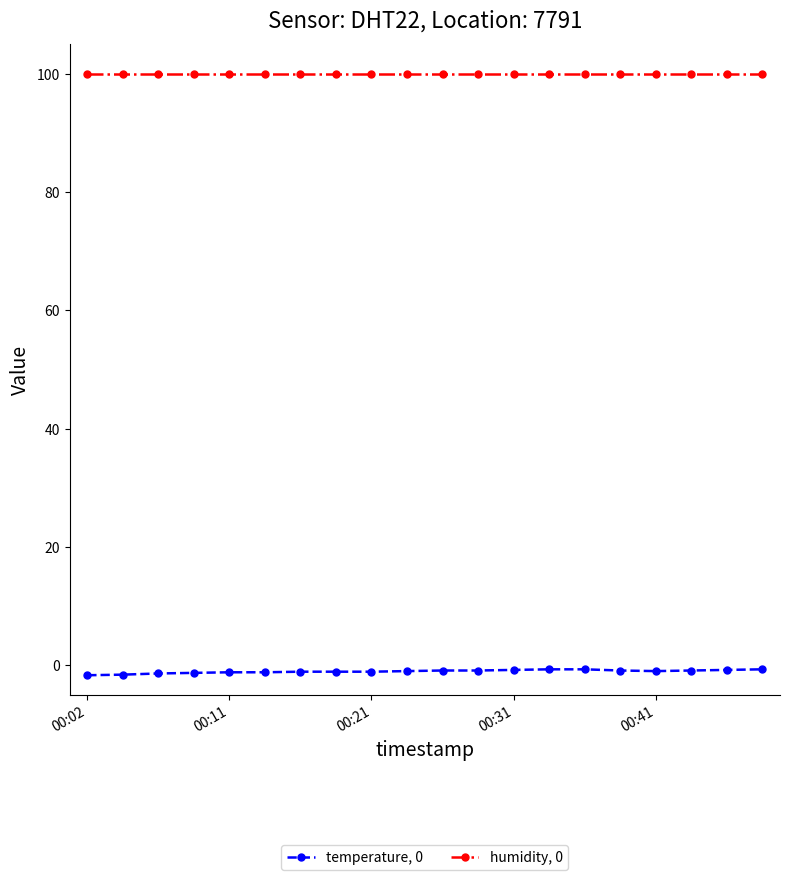

True or false: humidity, 0 and temperature, 0 cross at least once.

False